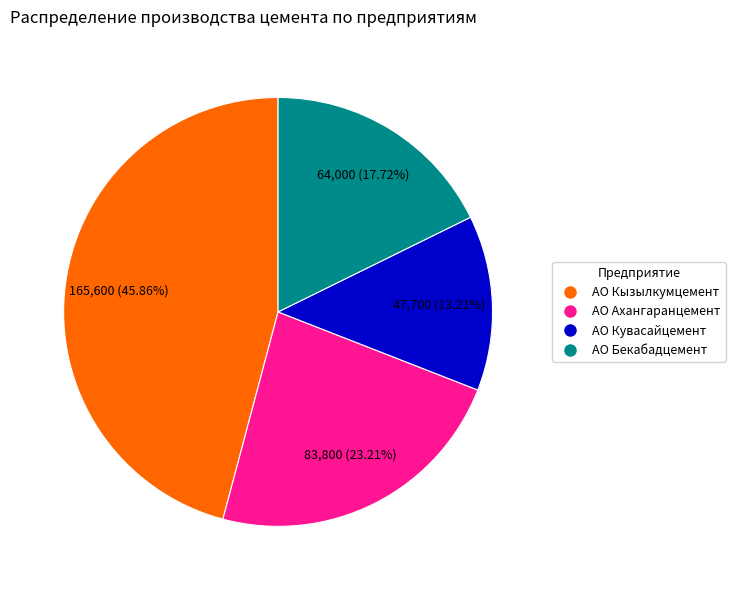

To the nearest percent, what is the difference between the largest and smallest slice percentages?

33%